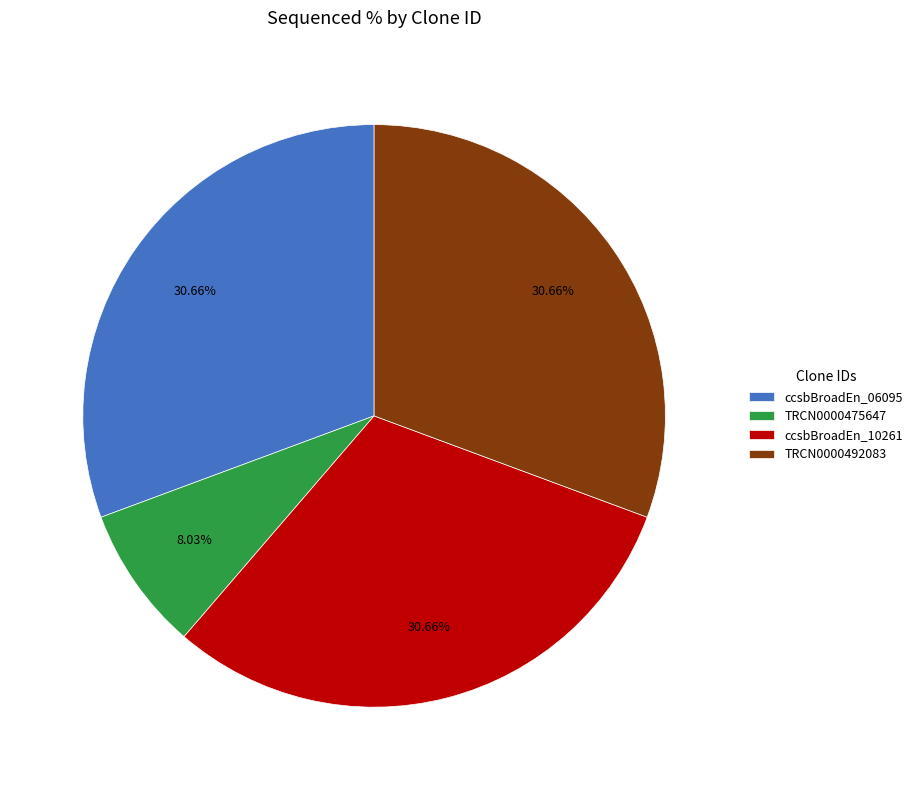

Approximately how many times larger is the value at ccsbBroadEn_06095 compared to TRCN0000475647?

3.8